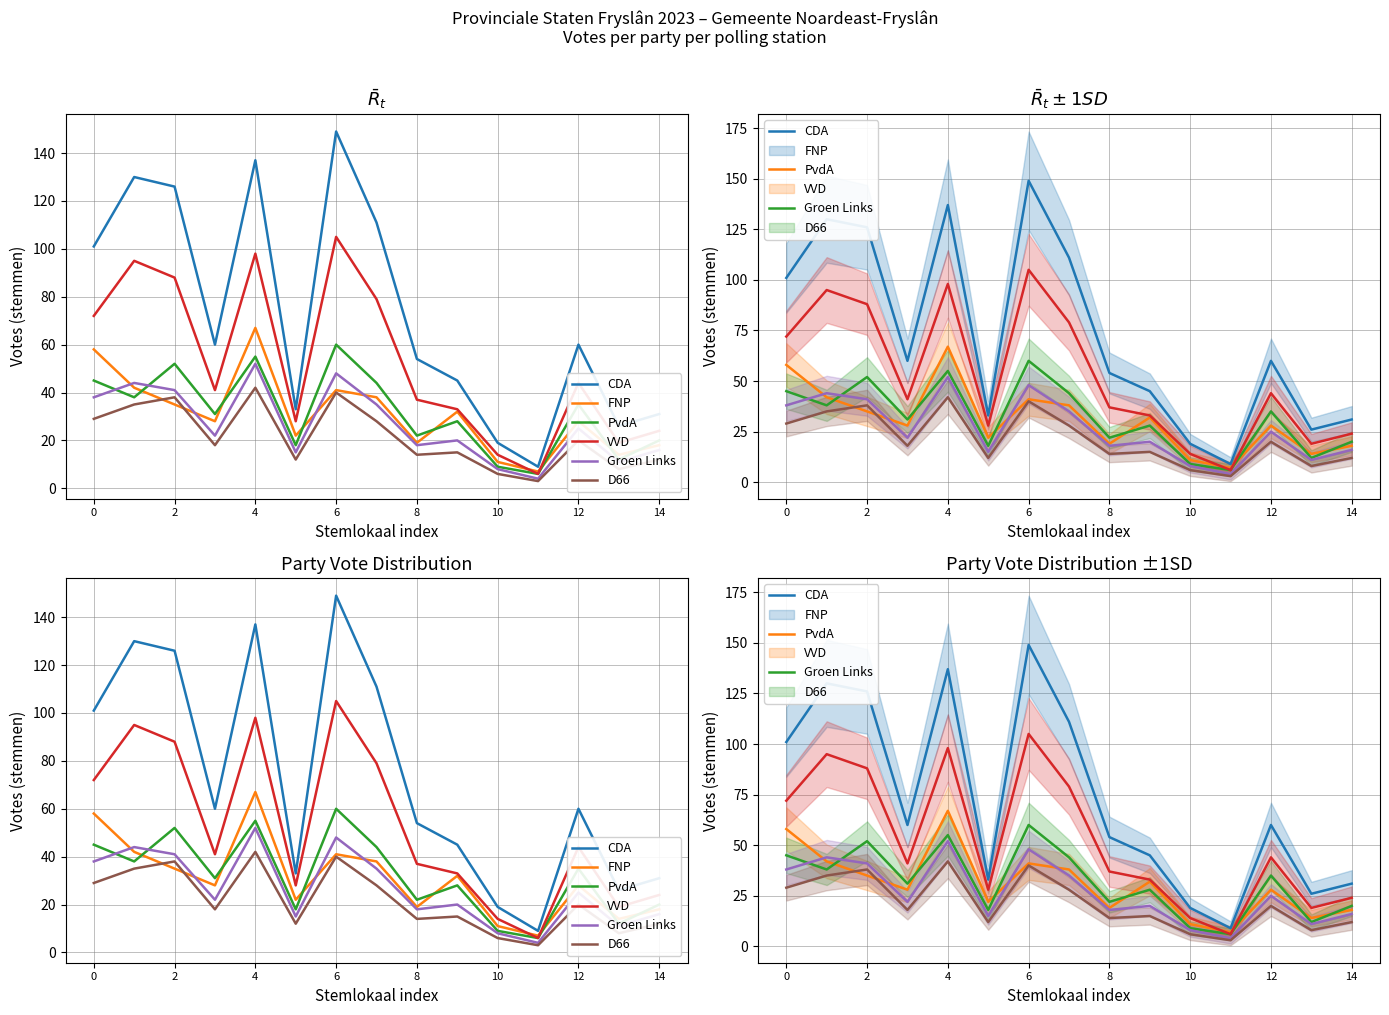

Which series has the largest total across all categories?

CDA